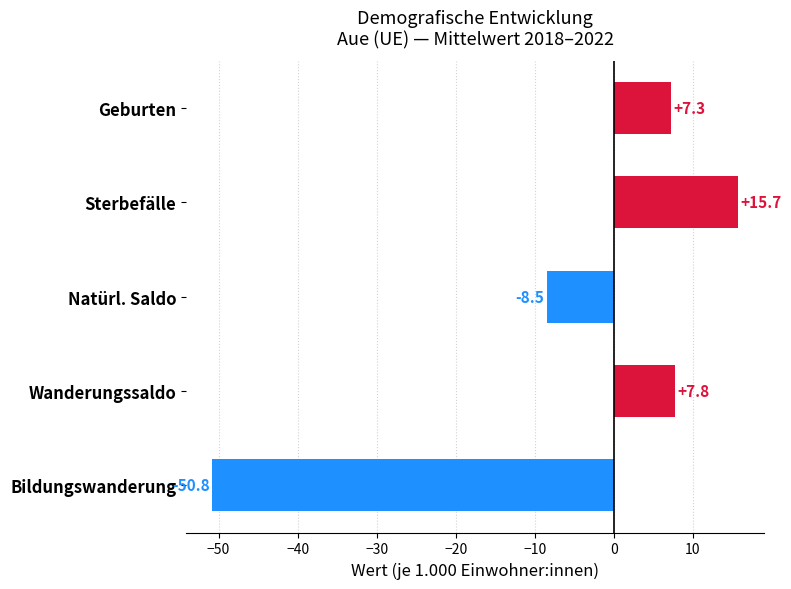

What is the sum of the values at Bildungswanderung and Sterbefälle?

-35.1